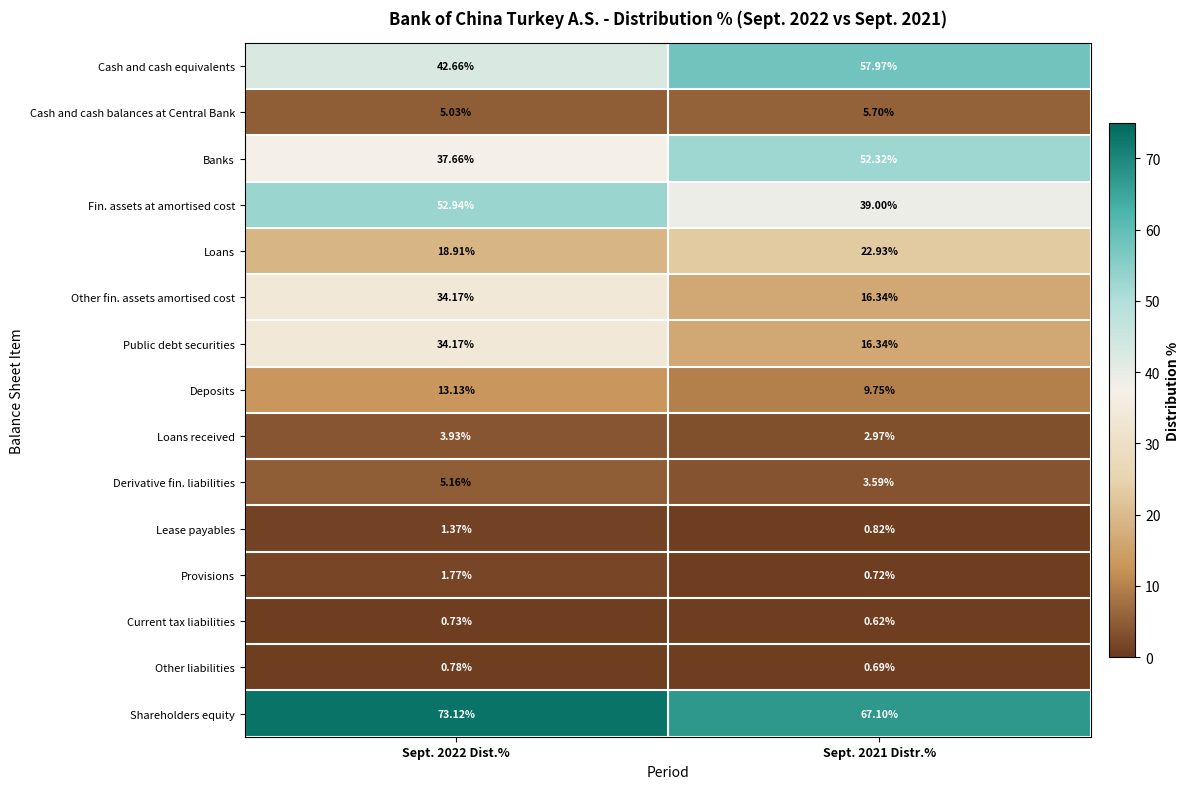

Which series has the largest total across all categories?

Shareholders equity